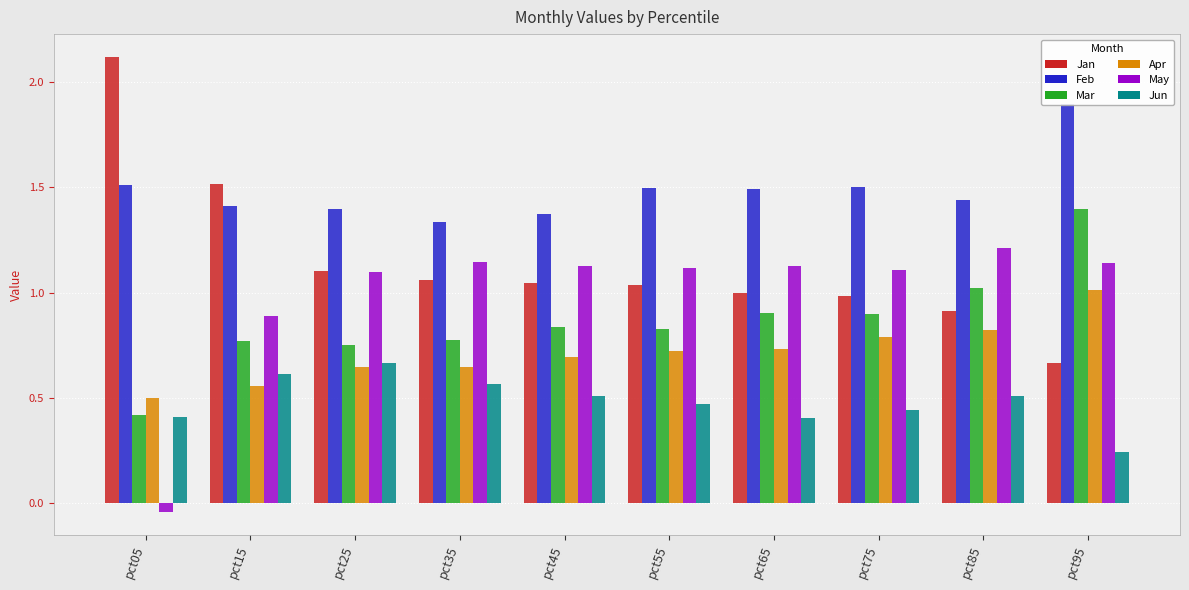

Which label corresponds to the smallest value in the chart?

pct05